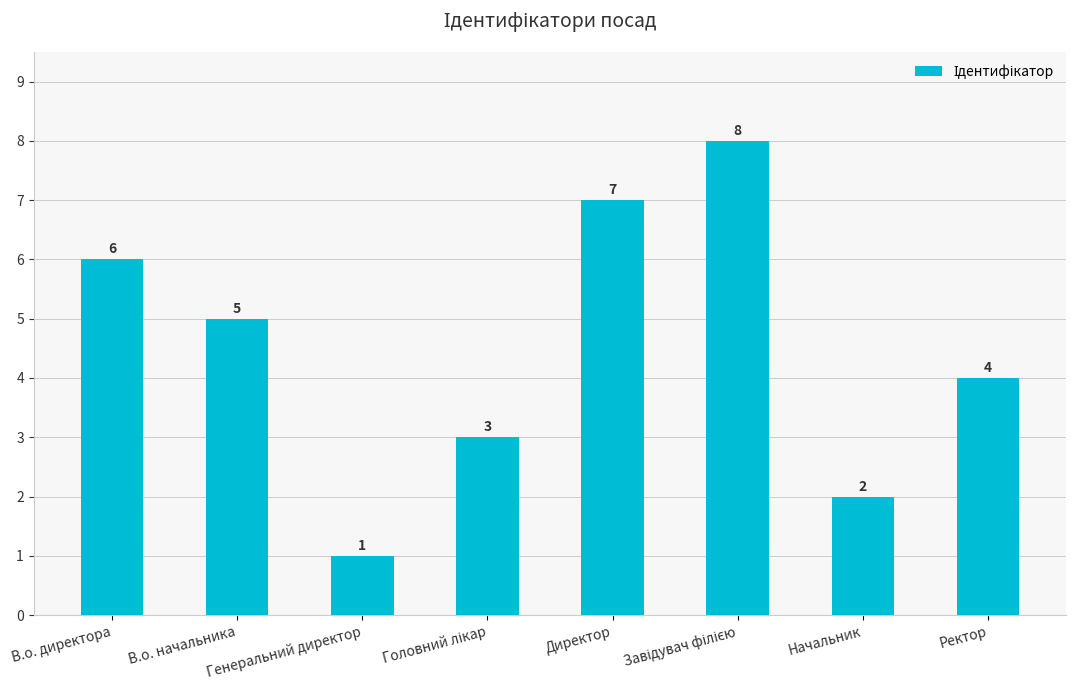

Are the bars grouped side by side (vs. stacked)?

No